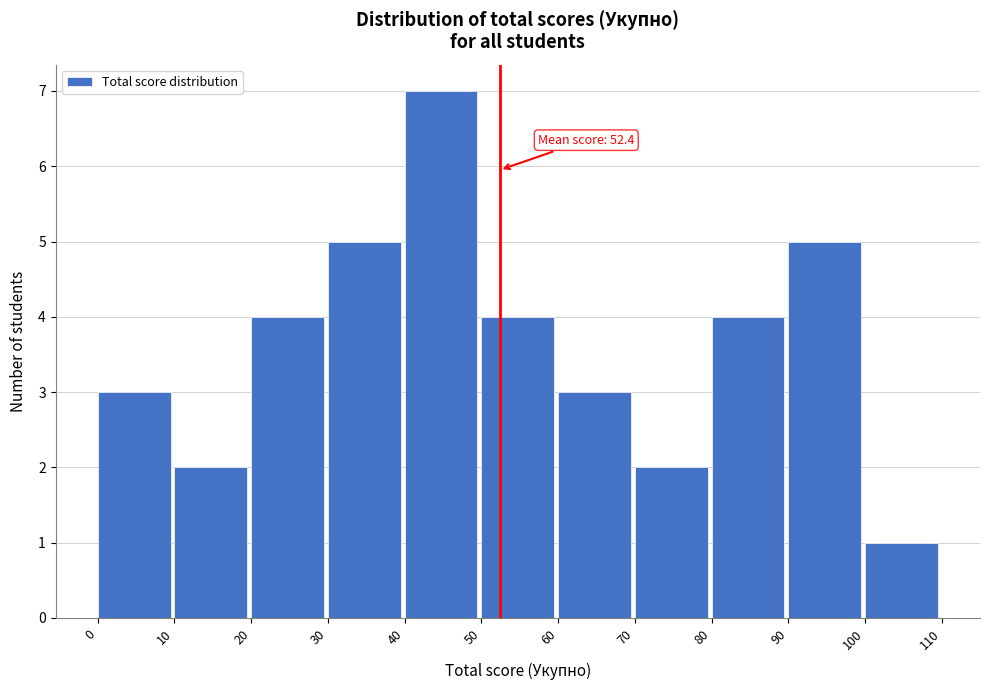

Over which range of the x-axis is the bar tallest?

40 to 50